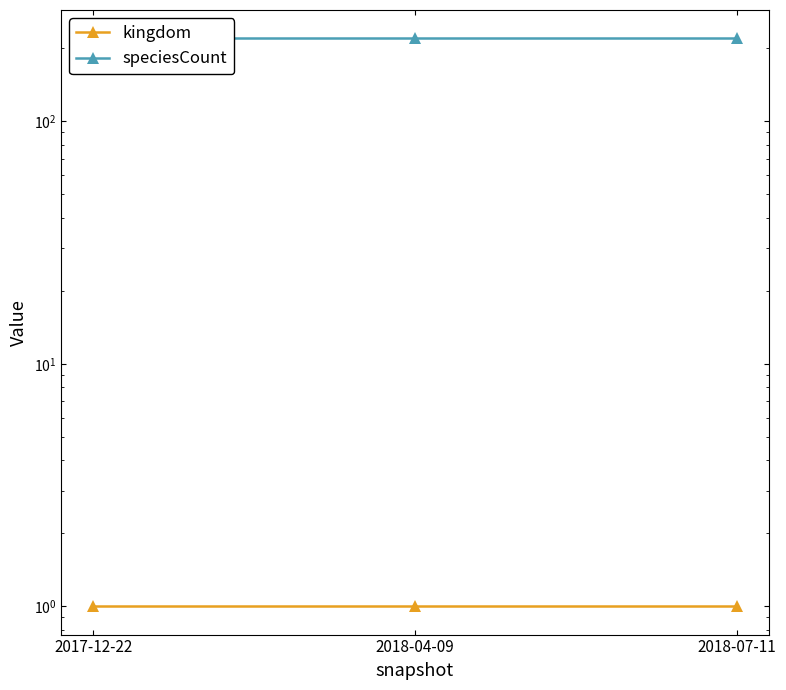

Which has a higher value, 2017-12-22 or 2018-04-09?

2017-12-22